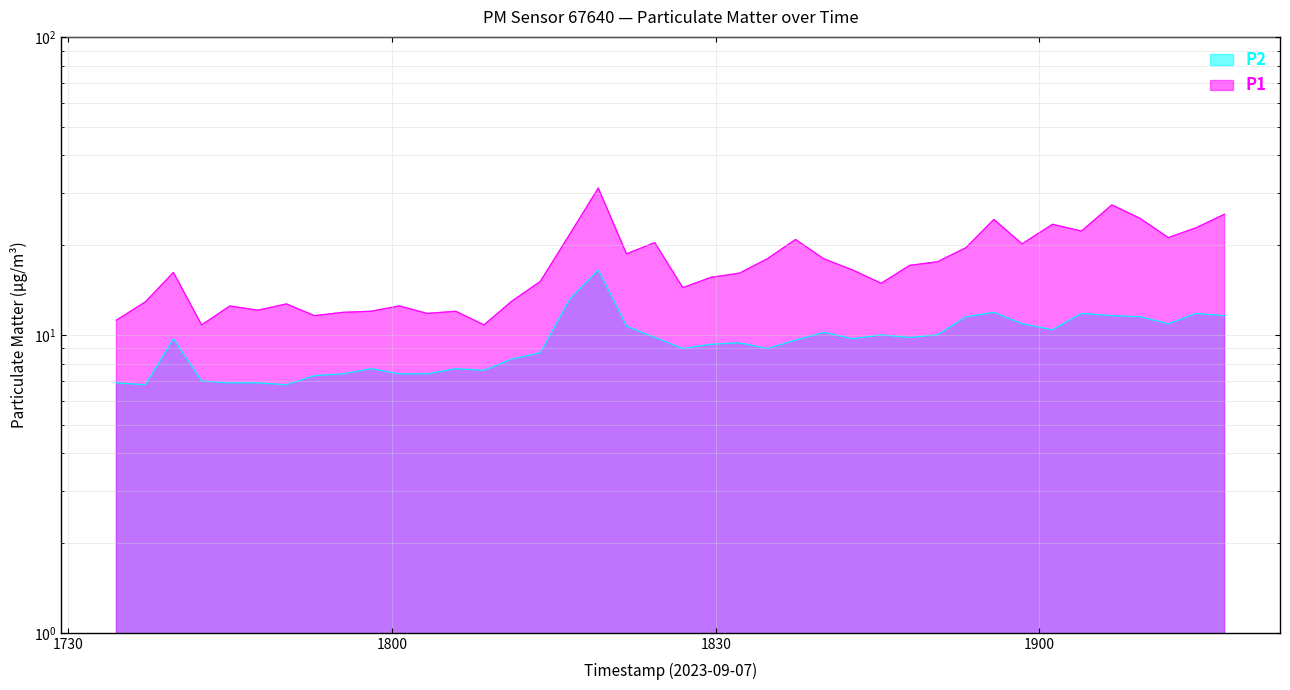

Which category has the highest value in the P2 series?

18:19